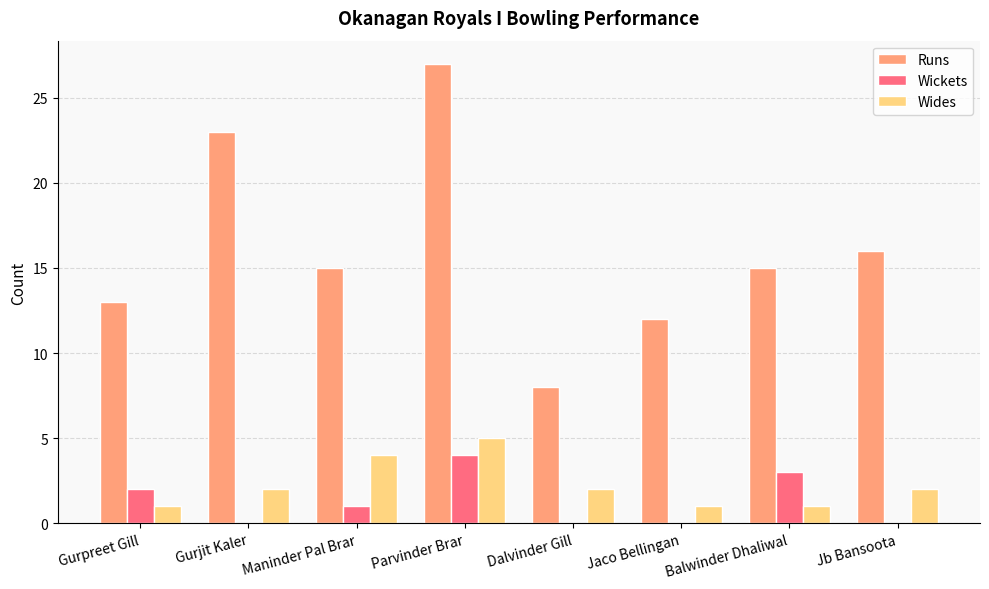

What is the spread (max minus min) of values at Dalvinder Gill?

8